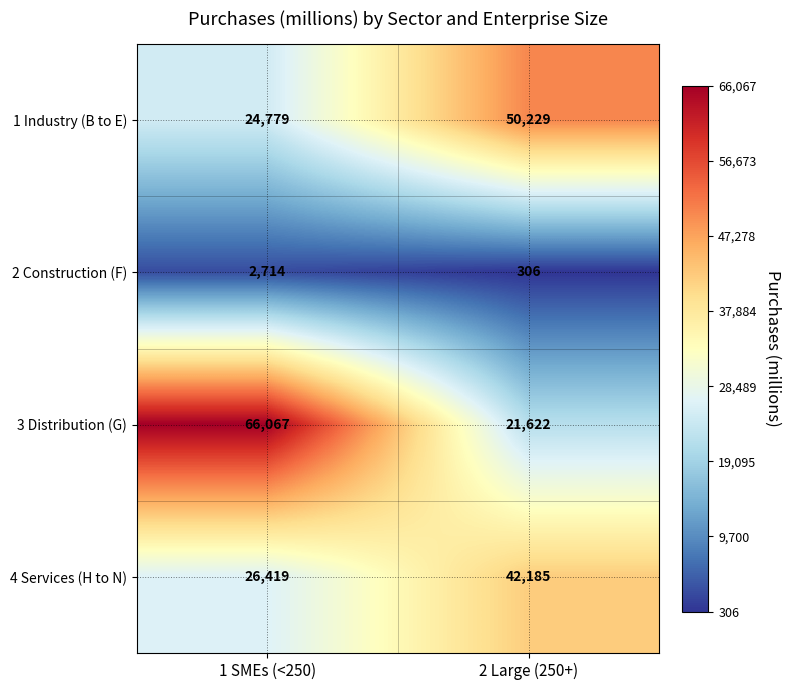

At 2 Large (250+), list the series in order from smallest to largest.

2 Construction (F), 3 Distribution (G), 4 Services (H to N), 1 Industry (B to E)